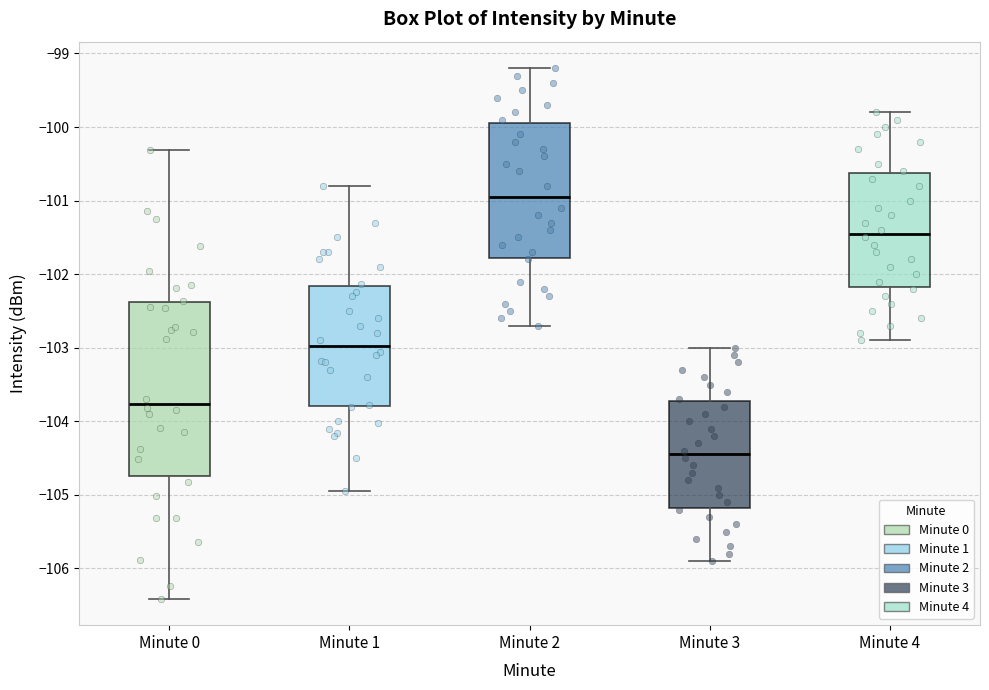

Reading left to right, read every box against the y-axis: the position of its median line, the range the box covers, and the ends of its whiskers. The values are not printed on the chart, so give them approximately, as read against the axis.

Minute 0: median -103.8, box -104.7 to -102.4, whiskers -106.4 to -100.3
Minute 1: median -103.0, box -103.8 to -102.2, whiskers -105.0 to -100.8
Minute 2: median -100.9, box -101.8 to -99.9, whiskers -102.7 to -99.2
Minute 3: median -104.4, box -105.2 to -103.7, whiskers -105.9 to -103.0
Minute 4: median -101.4, box -102.2 to -100.6, whiskers -102.9 to -99.8